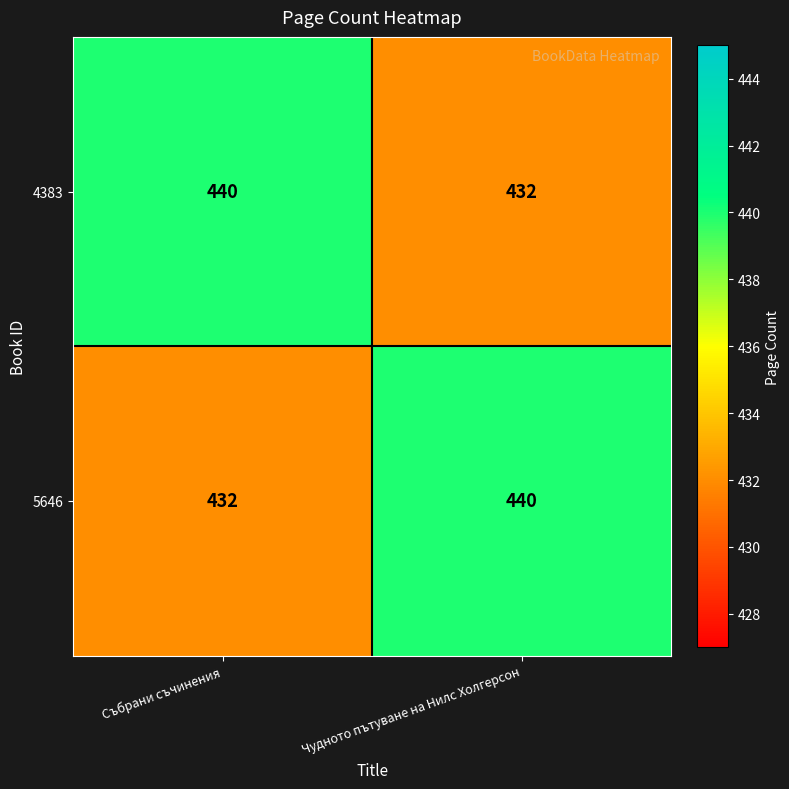

Is it true that 4383 equals 632 at Събрани съчинения?

False